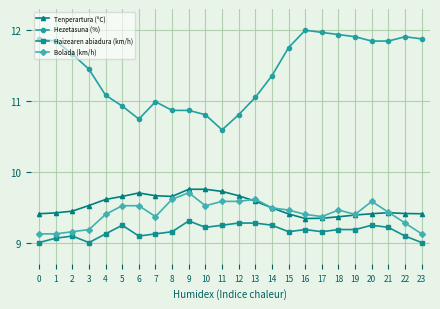

At which category does Haizearen abiadura (km/h) reach its first local valley?

3